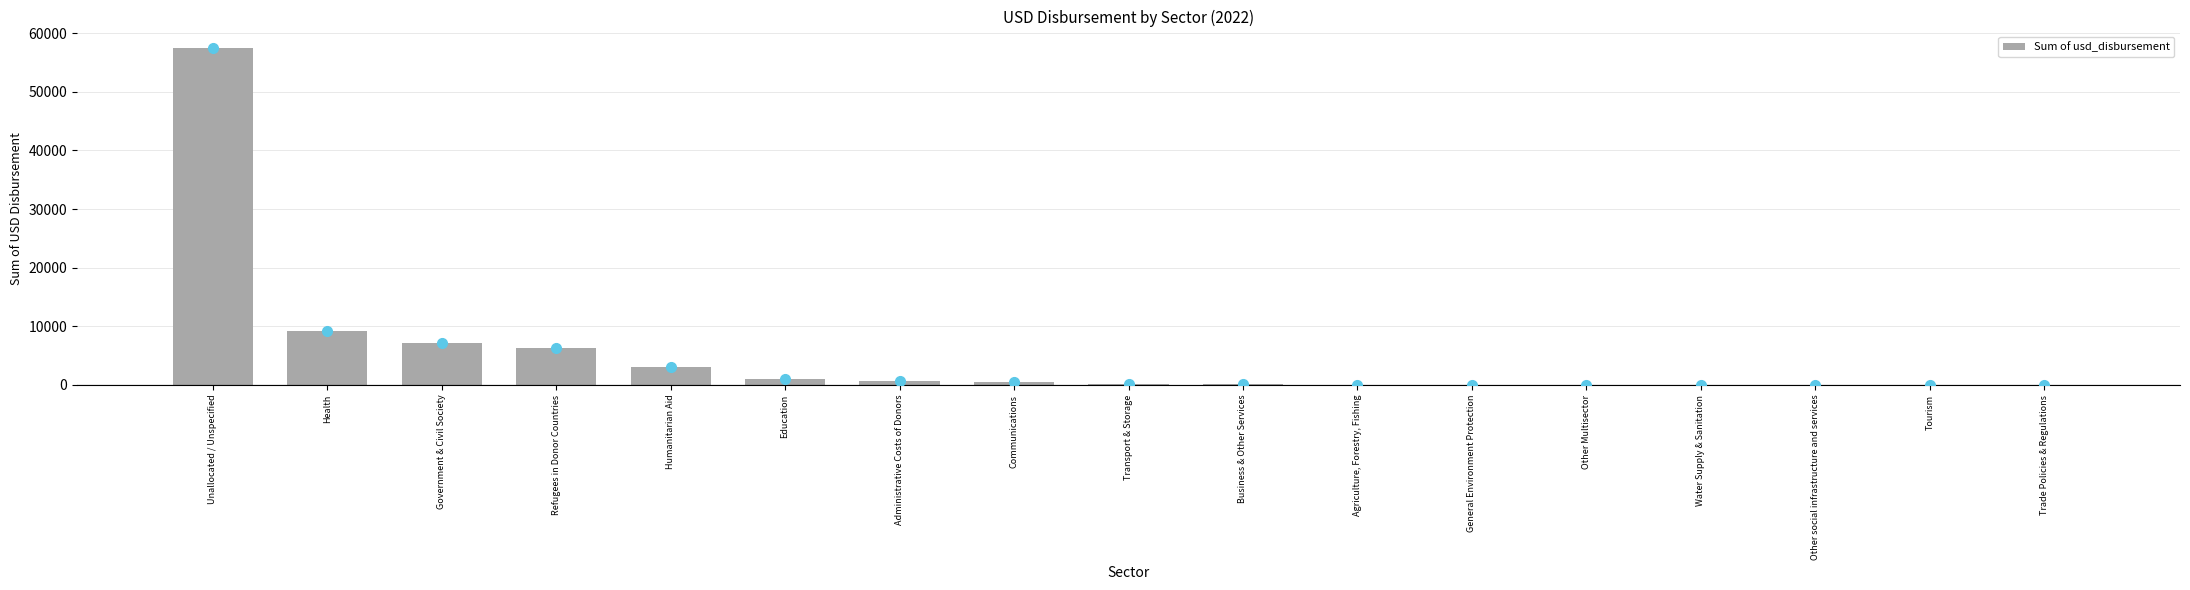

Between Government & Civil Society and Water Supply & Sanitation, which is larger?

Government & Civil Society